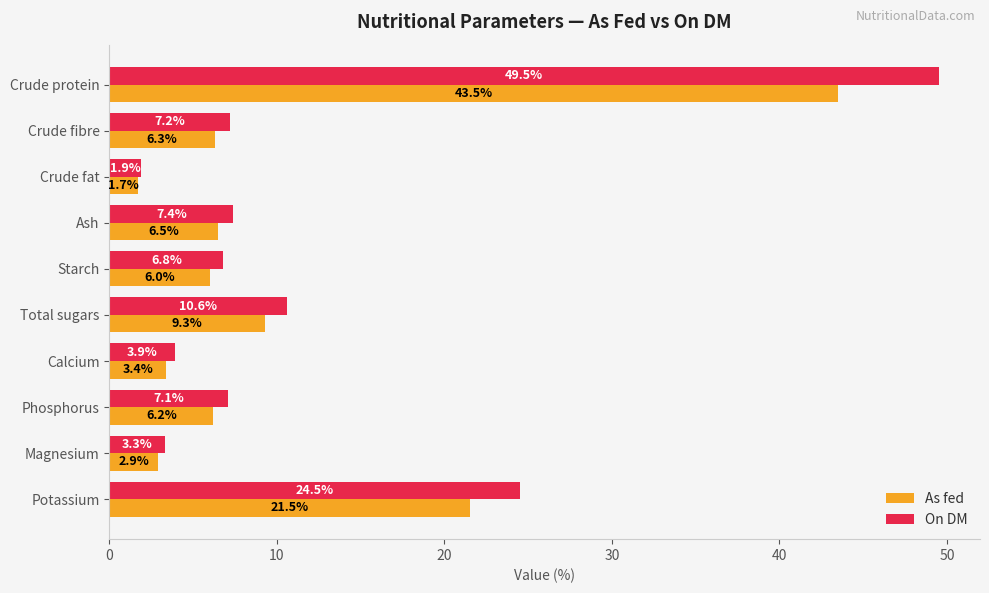

The value of As fed at Crude protein is 43.5. True or false?

True